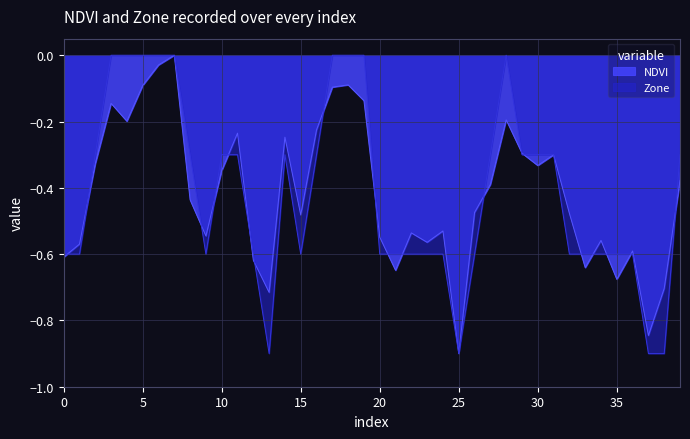

How many lines are shown in the chart?

2